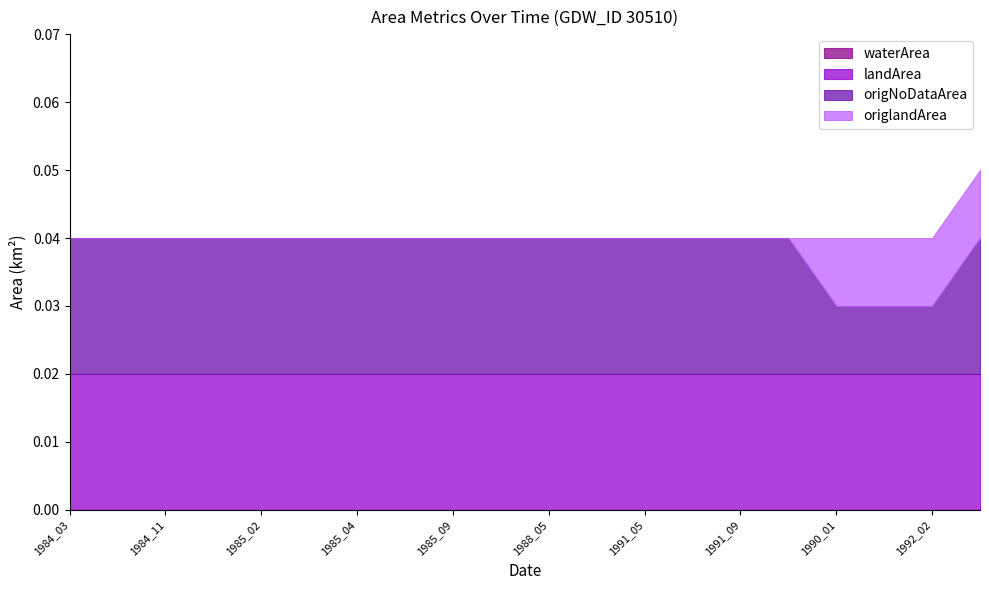

How many series are shown in this chart?

4